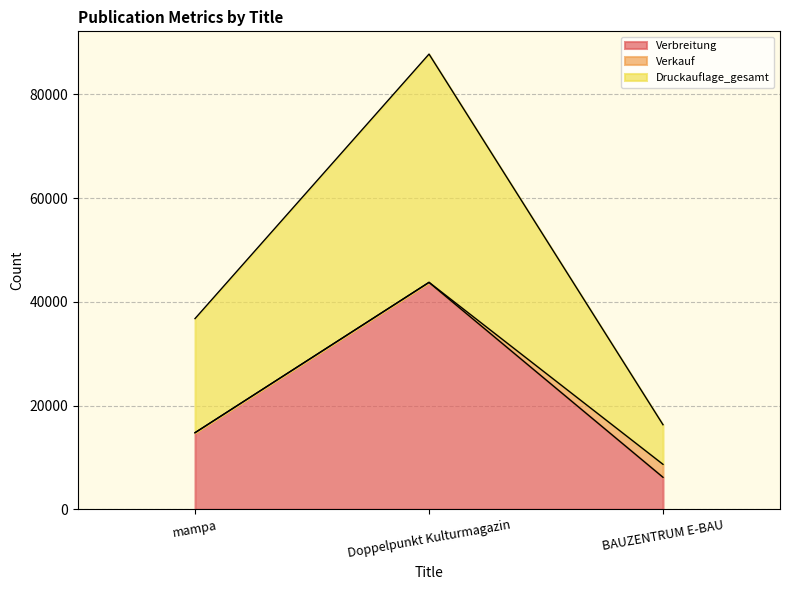

List the labels in order of Druckauflage_gesamt value, smallest first.

BAUZENTRUM E-BAU, mampa, Doppelpunkt Kulturmagazin